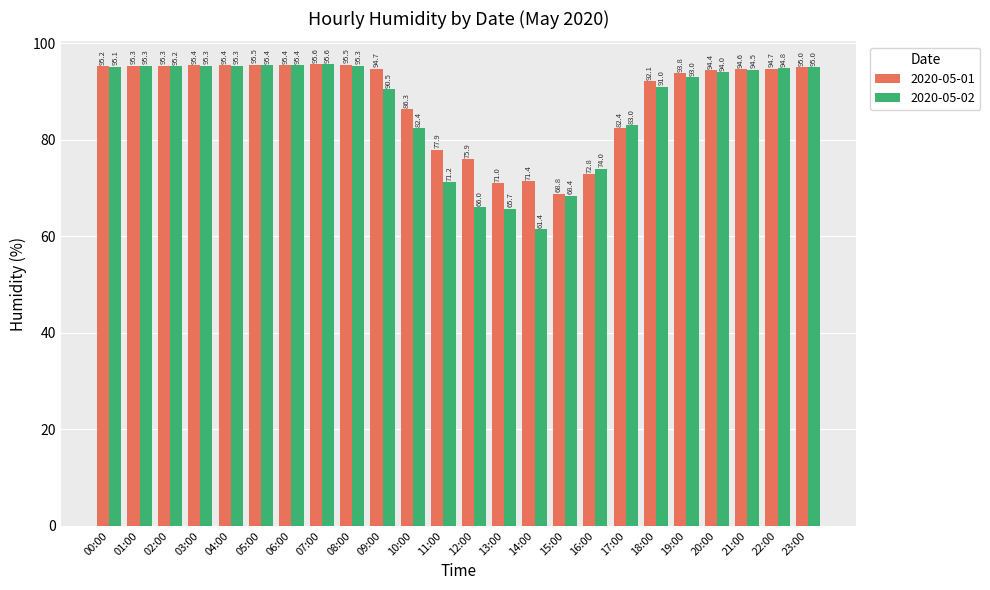

At which label is 2020-05-02 closest to 78?

16:00